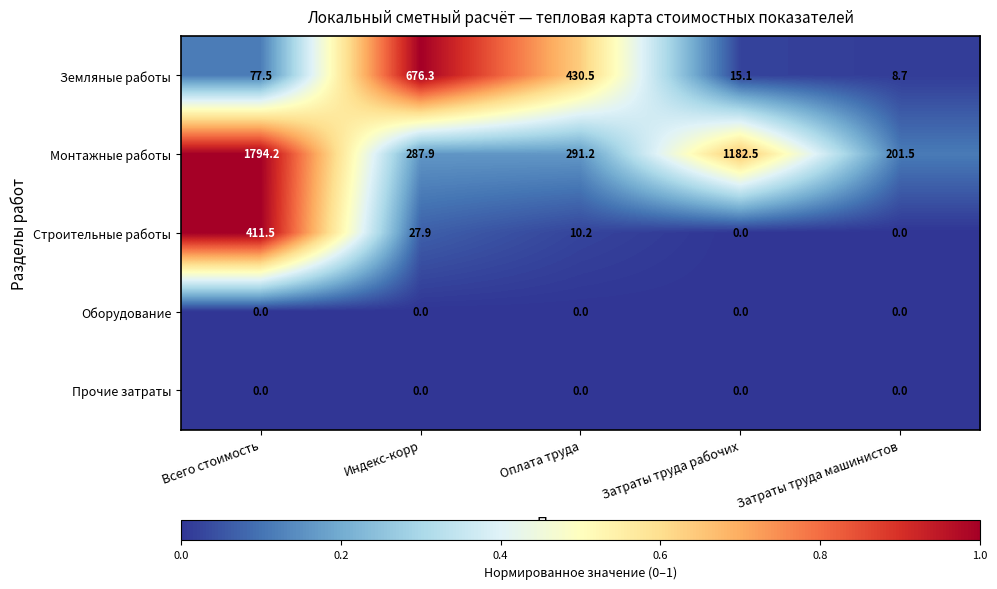

Which series changed the most between Индекс-корр and Затраты труда машинистов?

Земляные работы